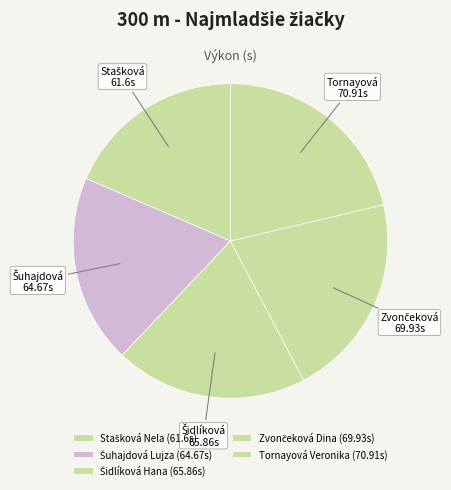

Is Tornayová Veronika the majority of the pie?

No